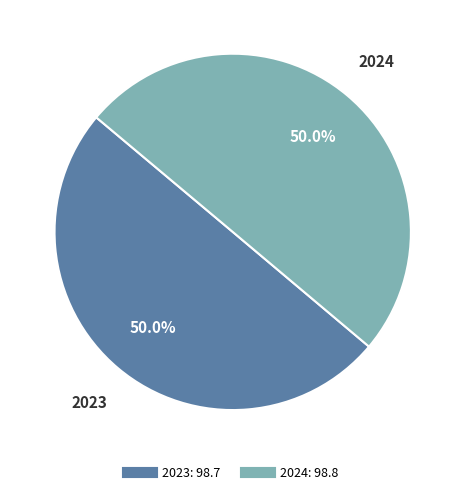

Approximately how many times larger is the value at 2023 compared to 2024?

1.0